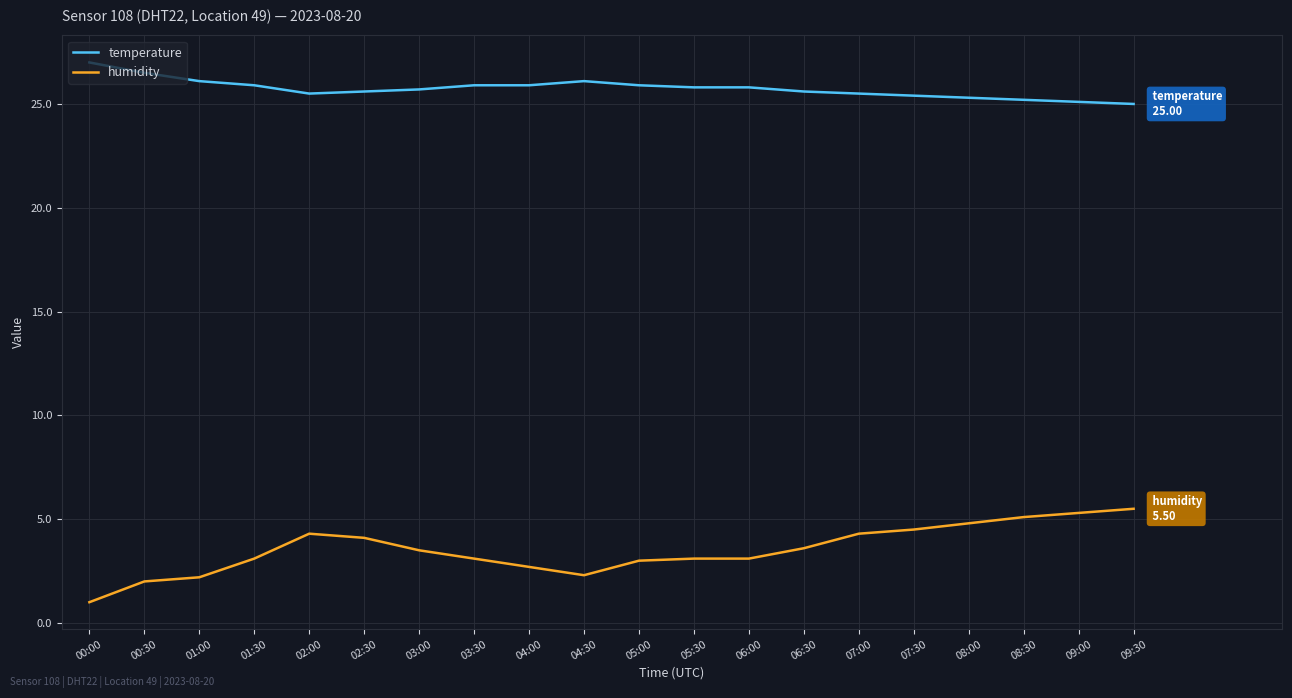

Which series has the largest total across all categories?

temperature